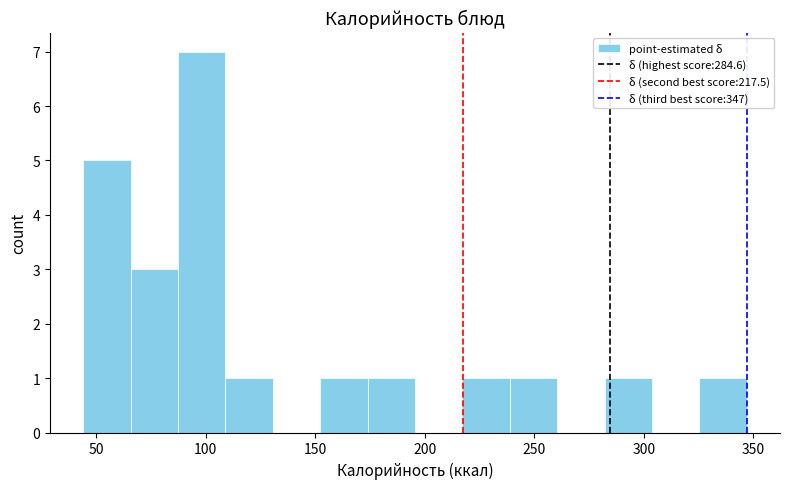

Reading left to right, transcribe this chart: for each bar, give the range it covers on the x-axis and its height. Neither the bar edges nor the heights are printed on the chart, so give them approximately, as read against the axes.

45 to 65: 5
65 to 85: 3
85 to 110: 7
110 to 130: 1
130 to 150: 0
150 to 175: 1
175 to 195: 1
195 to 215: 0
215 to 240: 1
240 to 260: 1
260 to 280: 0
280 to 305: 1
305 to 325: 0
325 to 345: 1